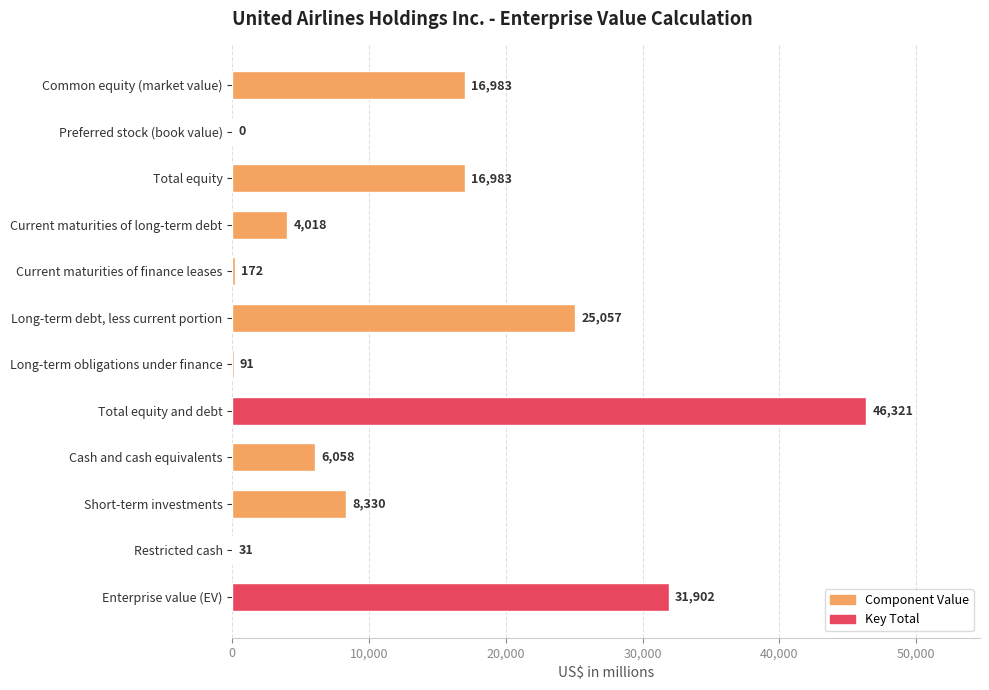

At which label is the value closest to 23160?

Long-term debt, less current portion